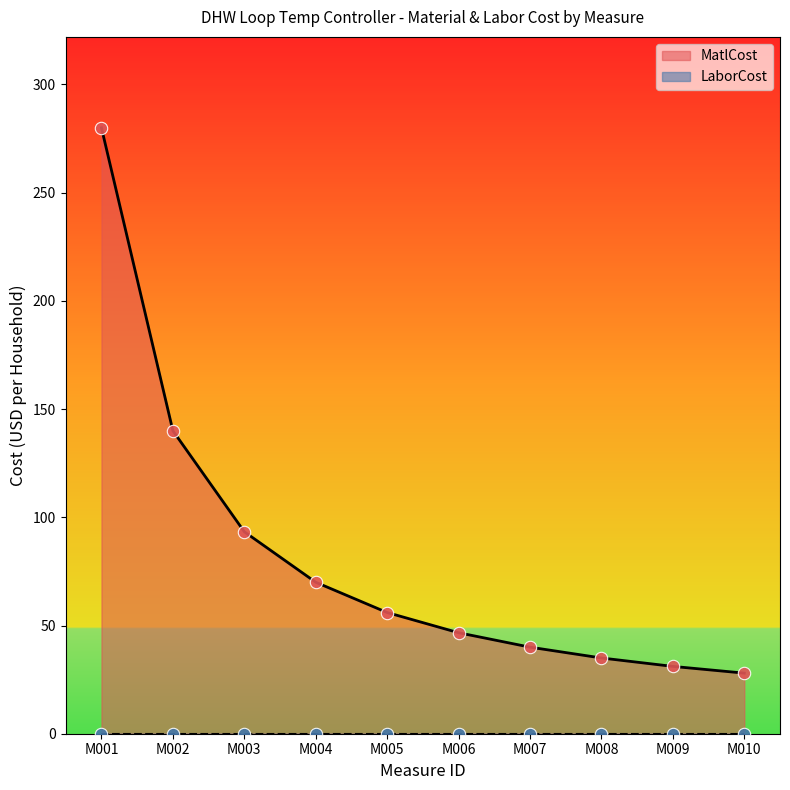

Approximately how many times larger is the value at M003 compared to M004?

1.3